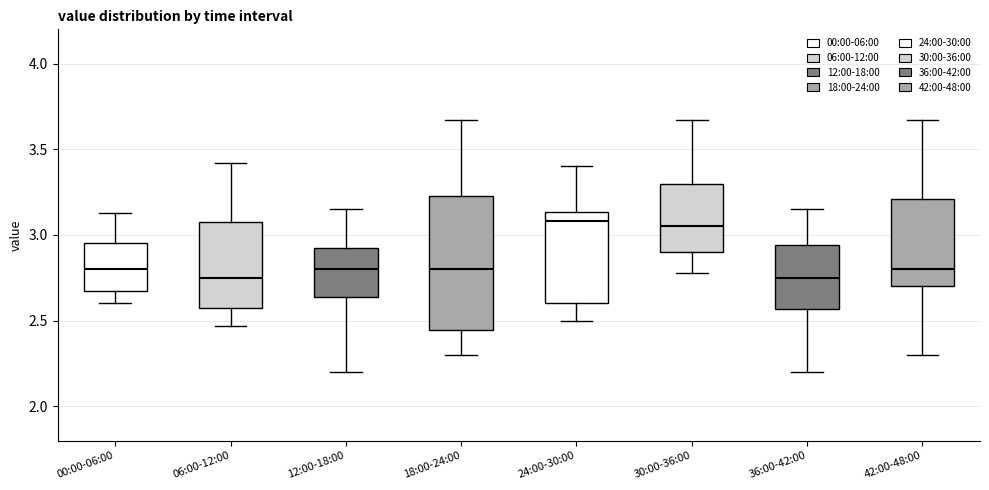

Which box is the tallest, from its lower edge to its upper edge?

18:00-24:00